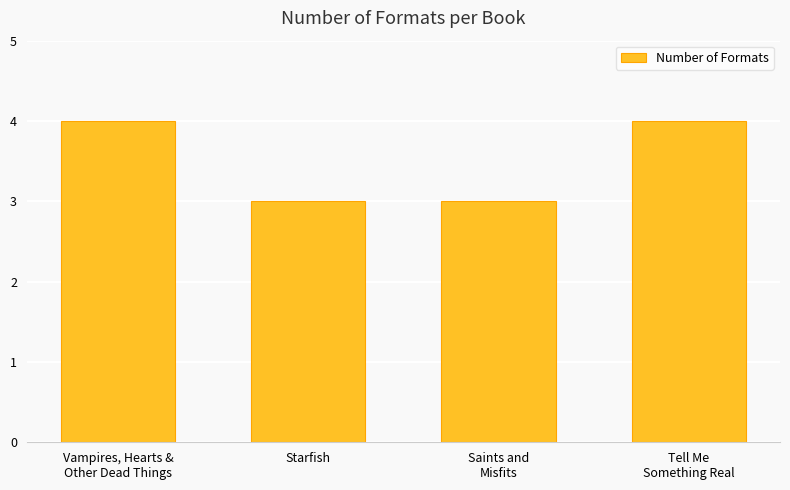

Between Vampires, Hearts &
Other Dead Things and Starfish, which is larger?

Vampires, Hearts &
Other Dead Things